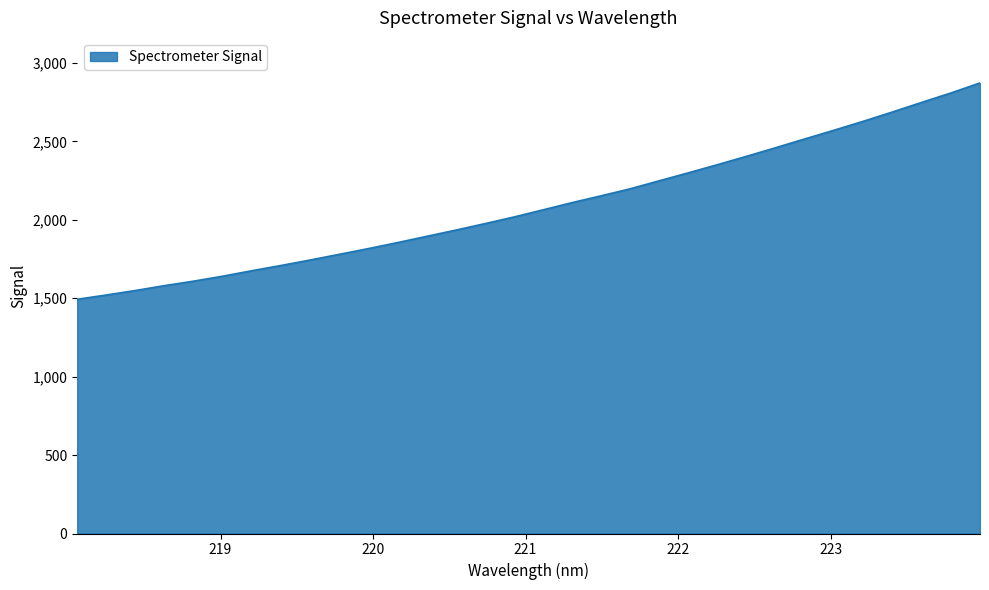

How many values are below 2064?

16